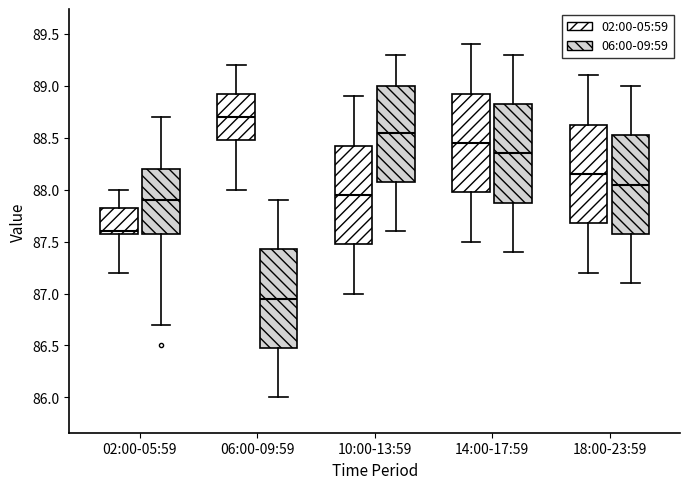

Reading left to right, read every box against the y-axis: the position of its median line, the range the box covers, and the ends of its whiskers. The values are not printed on the chart, so give them approximately, as read against the axis.

02:00-05:59 (02:00-05:59): median 87.60 (just above the box's lower edge), box 87.60 to 87.85, whiskers 87.20 to 88.00
02:00-05:59 (06:00-09:59): median 87.90, box 87.60 to 88.20, whiskers 86.70 to 88.70
06:00-09:59 (02:00-05:59): median 88.70, box 88.50 to 88.95, whiskers 88.00 to 89.20
06:00-09:59 (06:00-09:59): median 86.95, box 86.50 to 87.45, whiskers 86.00 to 87.90
10:00-13:59 (02:00-05:59): median 87.95, box 87.50 to 88.45, whiskers 87.00 to 88.90
10:00-13:59 (06:00-09:59): median 88.55, box 88.10 to 89.00, whiskers 87.60 to 89.30
14:00-17:59 (02:00-05:59): median 88.45, box 88.00 to 88.95, whiskers 87.50 to 89.40
14:00-17:59 (06:00-09:59): median 88.35, box 87.90 to 88.85, whiskers 87.40 to 89.30
18:00-23:59 (02:00-05:59): median 88.15, box 87.70 to 88.65, whiskers 87.20 to 89.10
18:00-23:59 (06:00-09:59): median 88.05, box 87.60 to 88.55, whiskers 87.10 to 89.00